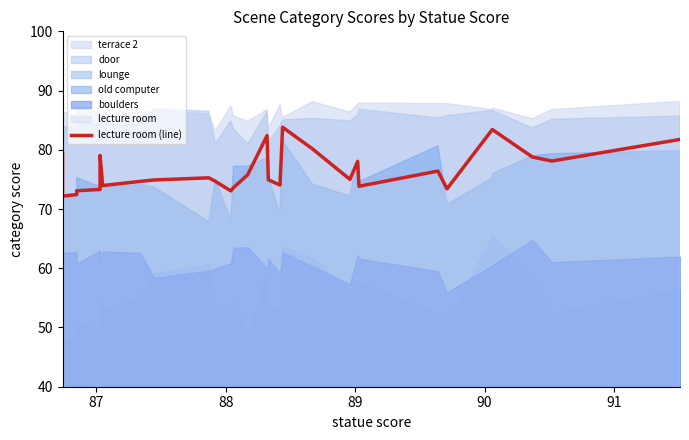

What is the greatest value displayed?

83.8